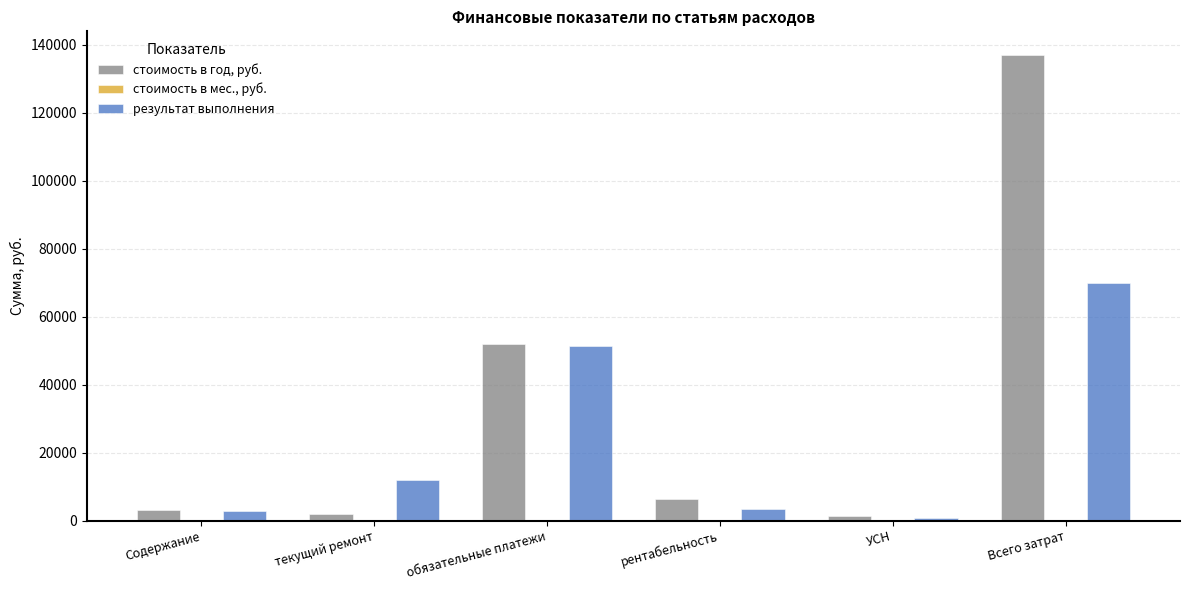

Which category has the highest value across all series?

Всего затрат